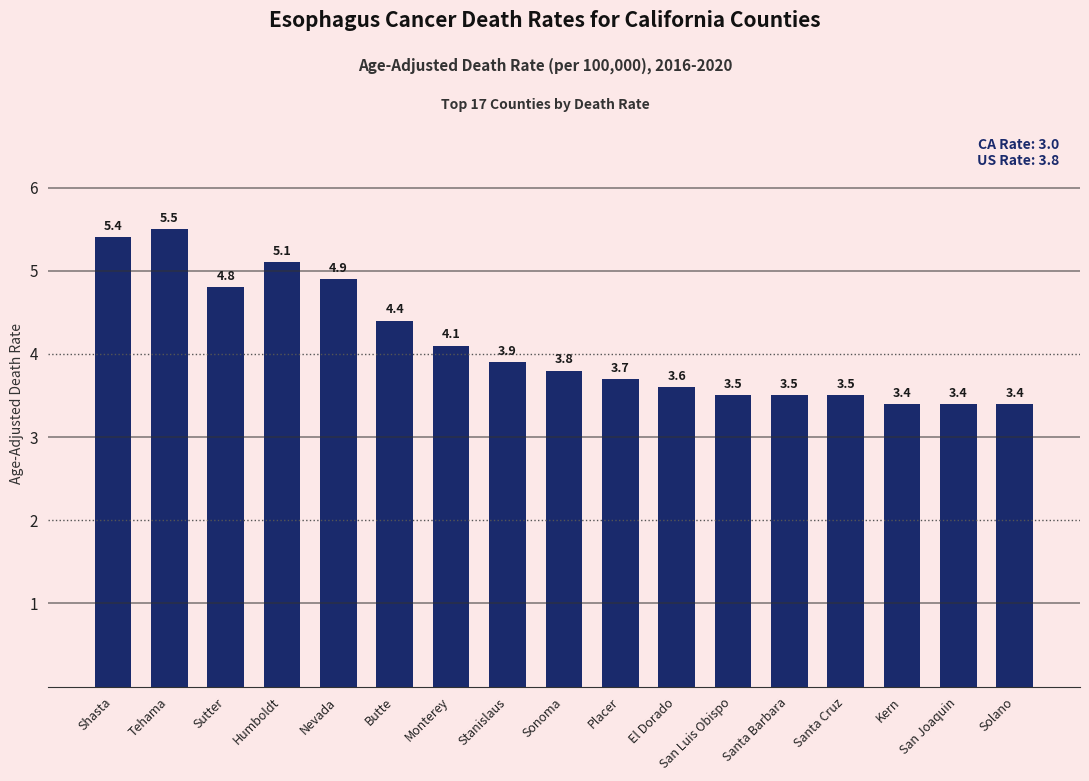

Which has a higher value, Sutter or Shasta?

Shasta